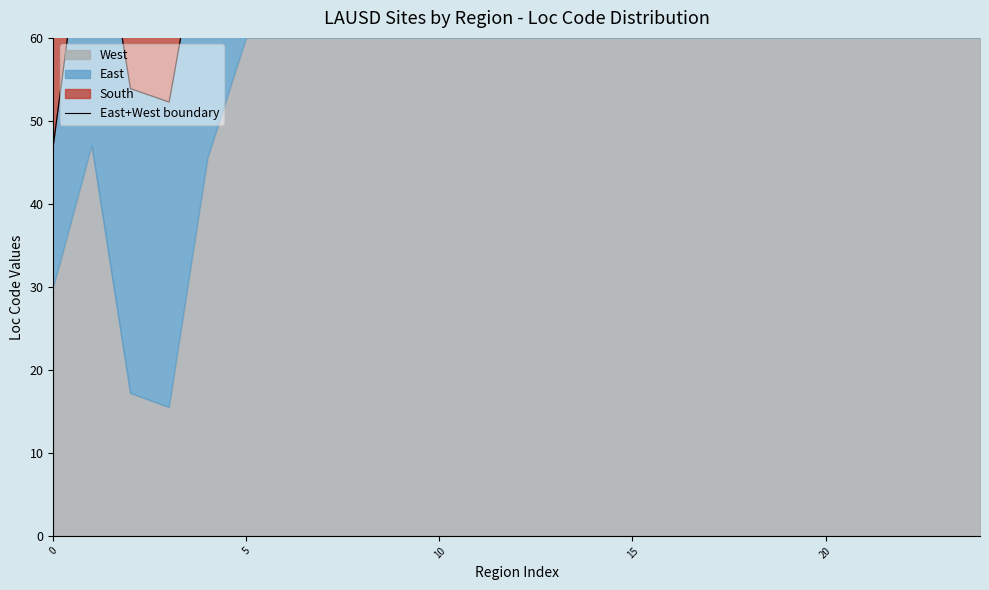

The chart shows a value of 20.3 at 8. True or false?

False